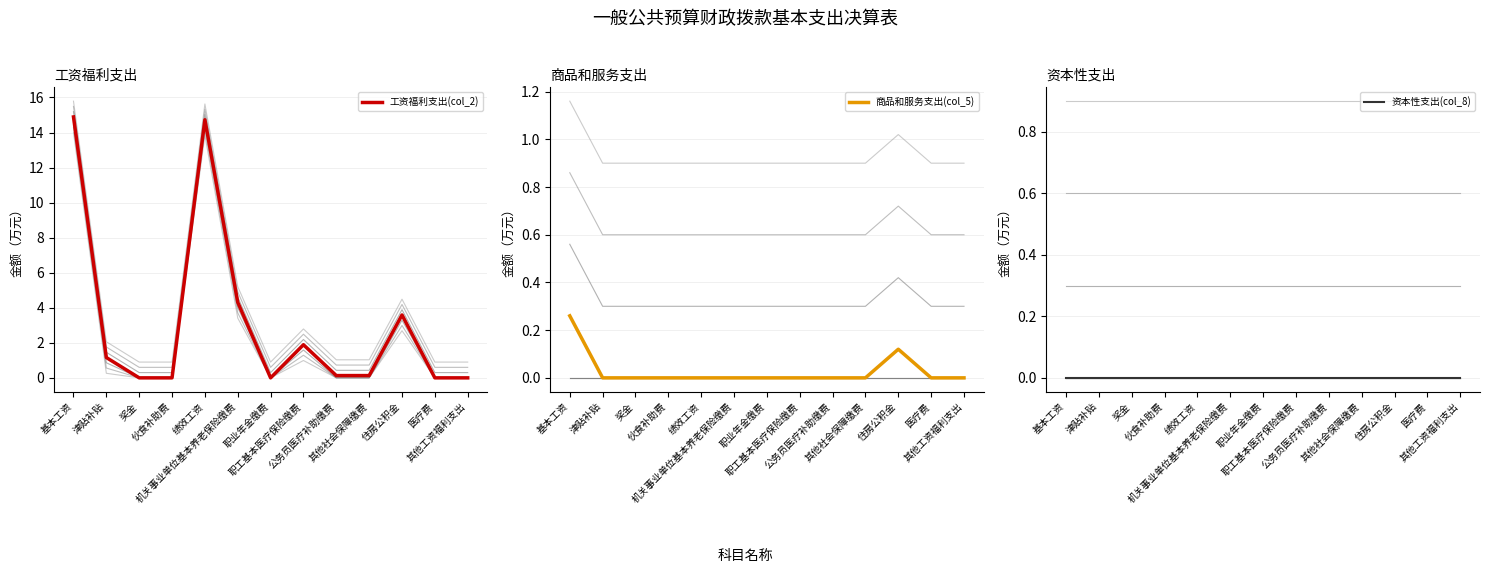

At which category does 商品和服务支出(col_5) reach its first local peak?

住房公积金